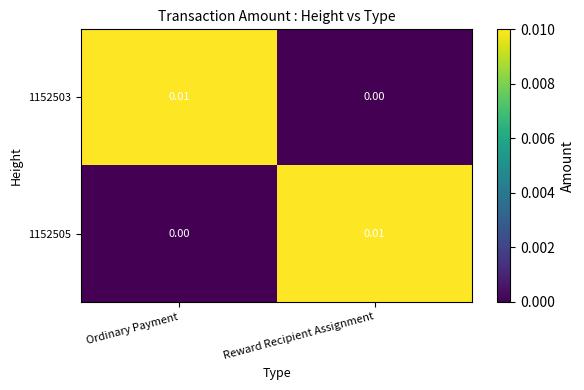

Is the value of 1152503 at Ordinary Payment greater than the value of 1152505 at Ordinary Payment?

Yes